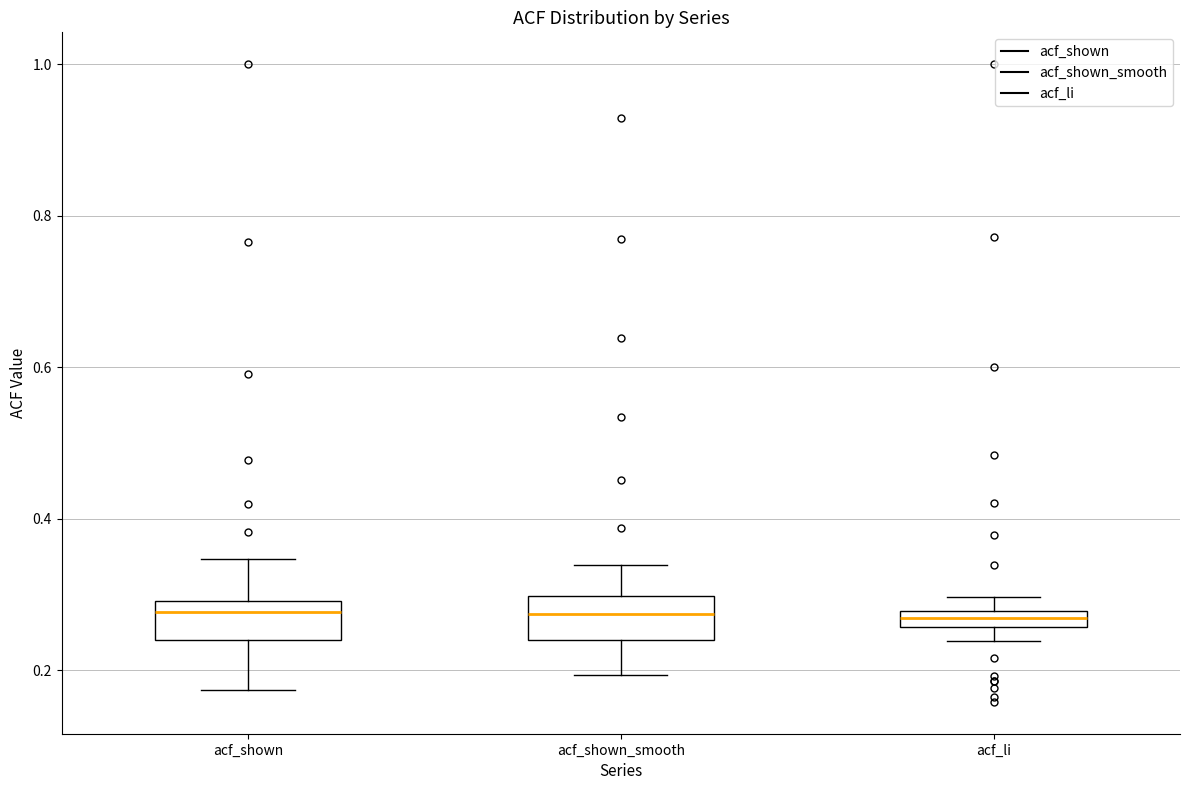

Where is the upper edge of the box for acf_li on the y-axis? The values are not printed on the chart, so give them approximately, as read against the axis.

0.28